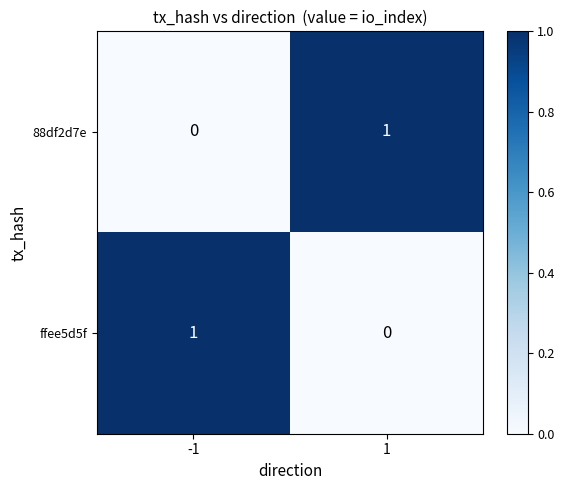

The value of 88df2d7e at -1 is 0. True or false?

True